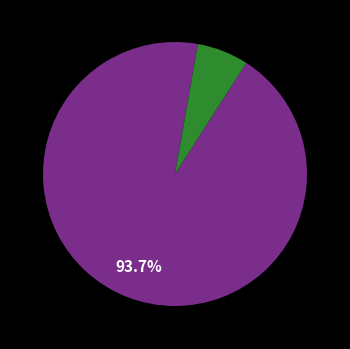

Is there any slice that represents more than half of the pie?

Yes